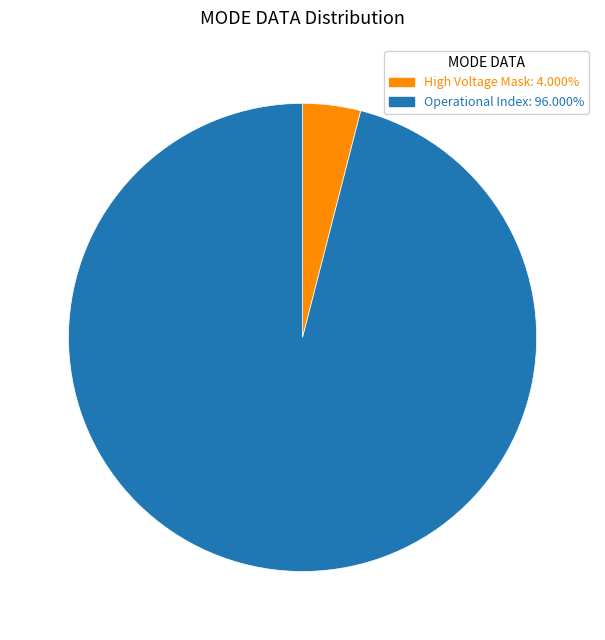

Approximately how many times larger is the value at Operational Index: 96.000% compared to High Voltage Mask: 4.000%?

24.0